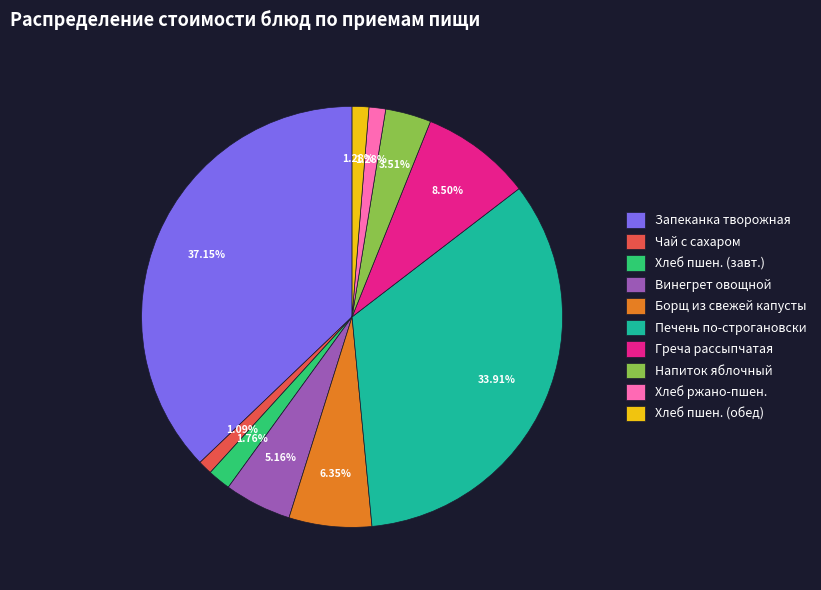

Is the sum of Печень по-строгановски and Хлеб пшен. (обед) greater than half?

No